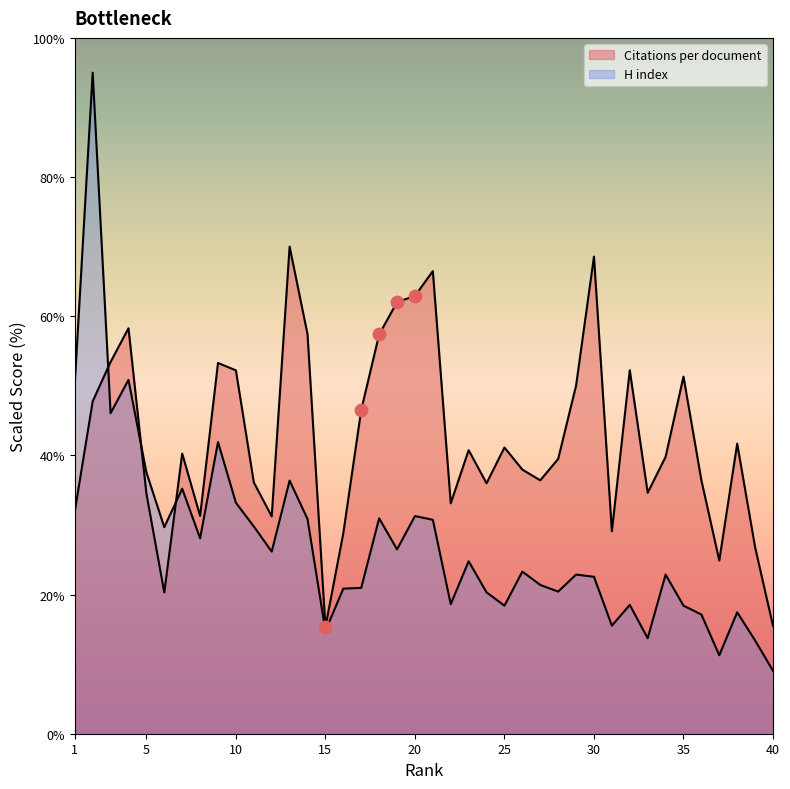

Is the value of Citations per document at 8 greater than the value of H index at 10?

No